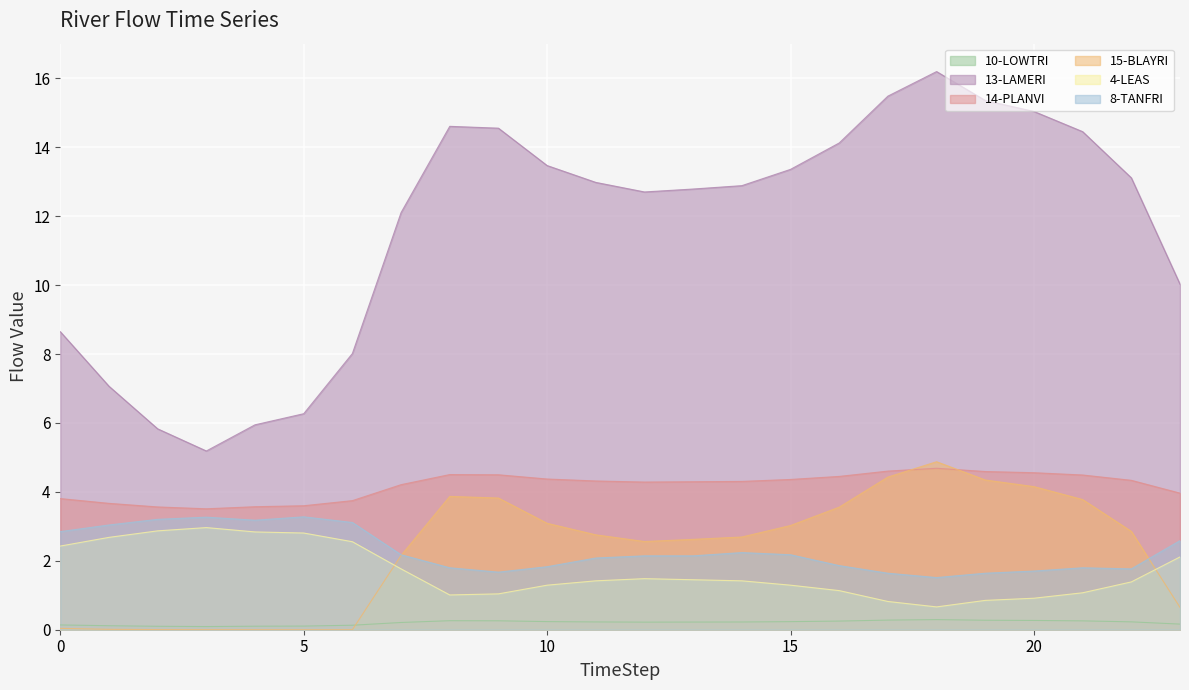

True or false: 14-PLANVI and 13-LAMERI cross at least once.

False